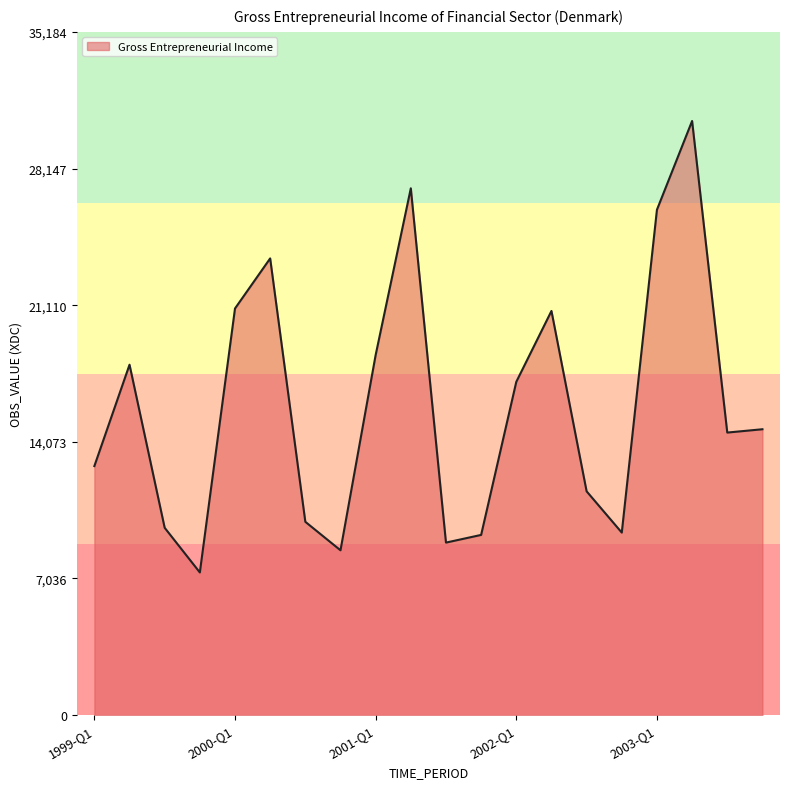

What is the difference between the maximum and minimum values?

23248